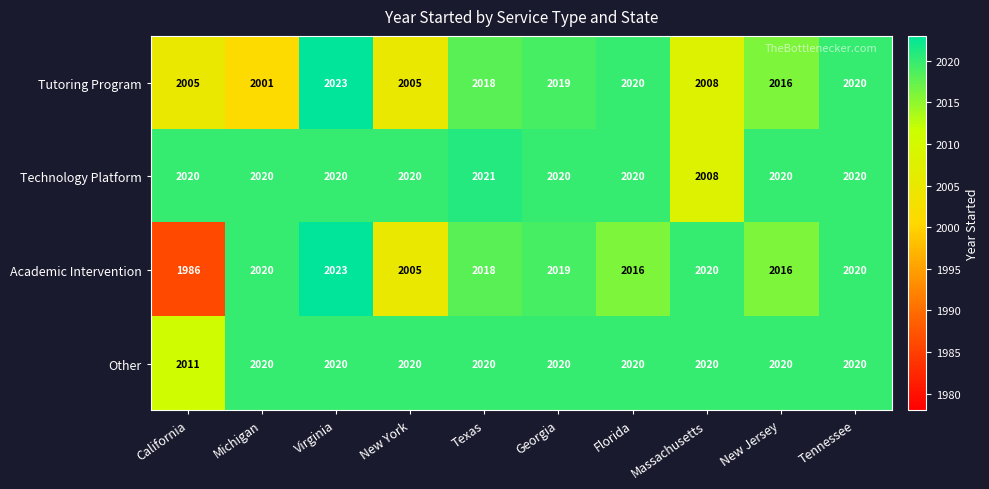

What is the difference between the maximum and minimum values in the Other series?

9